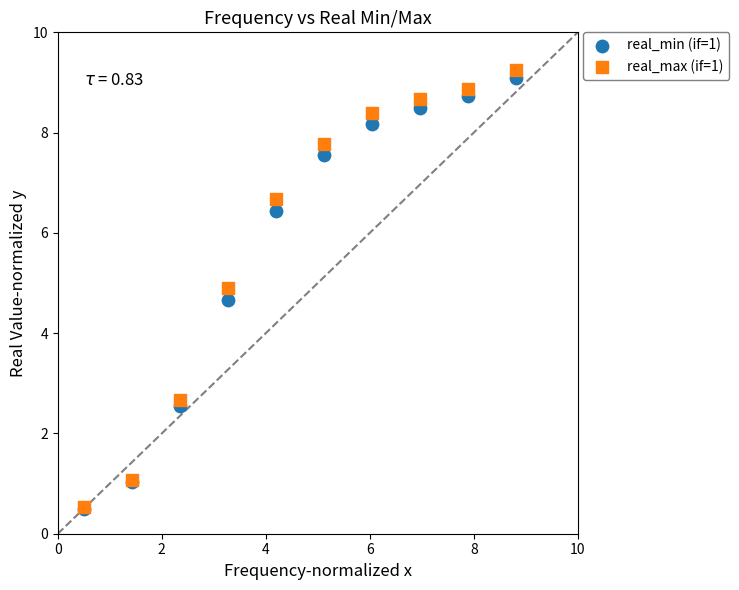

Across all series, what Y value is closest to 4?

4.7